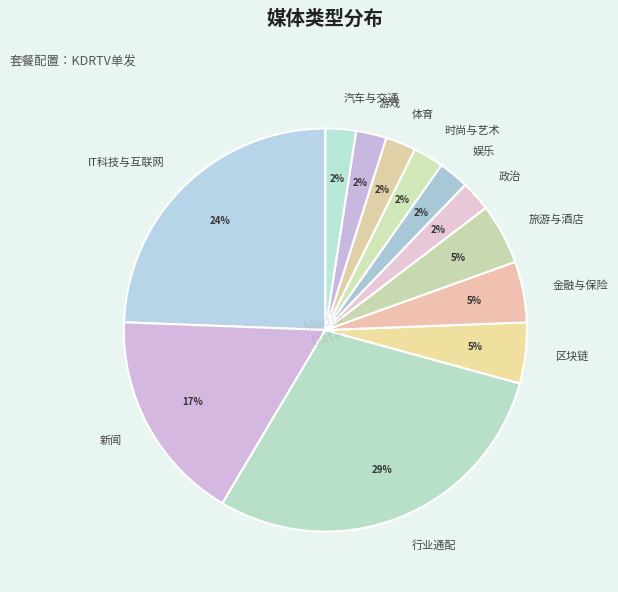

True or false: 旅游与酒店 accounts for 5% of the total.

True